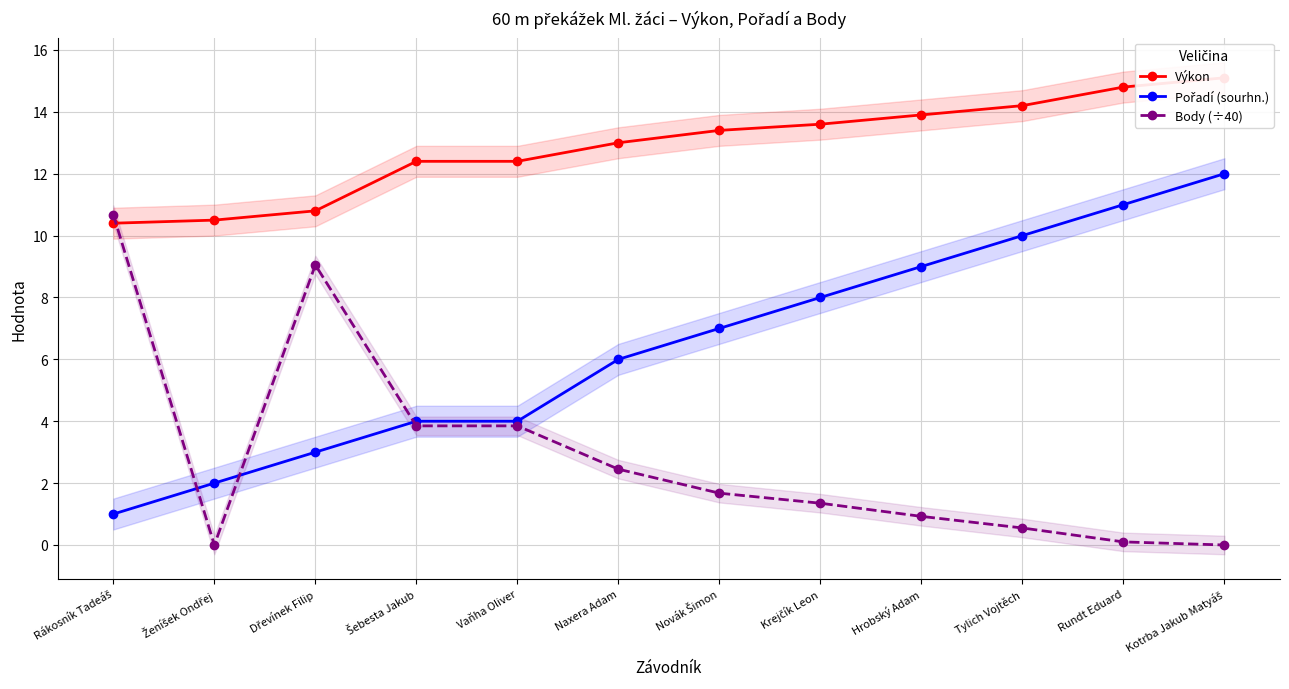

Which series changed the most between Rákosník Tadeáš and Kotrba Jakub Matyáš?

Pořadí (sourhn.)